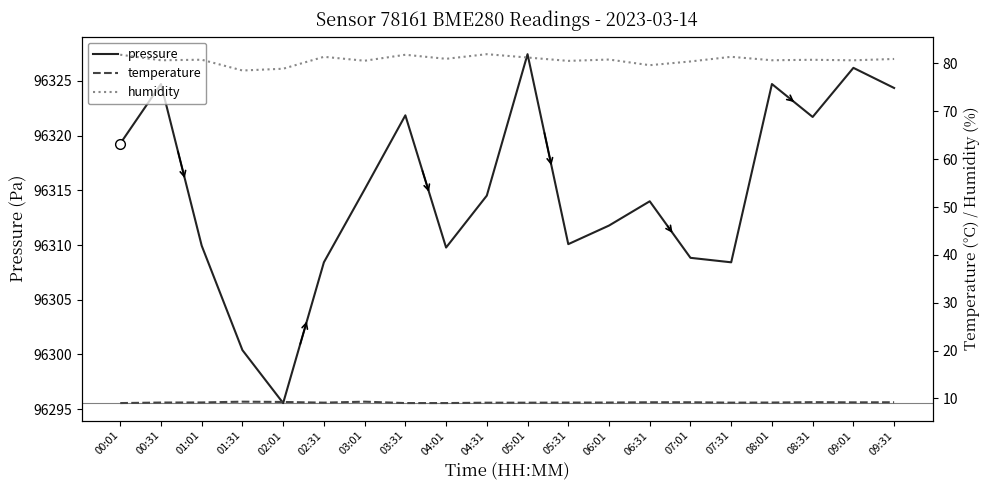

List the series in order of their peak value, highest first.

pressure, humidity, temperature